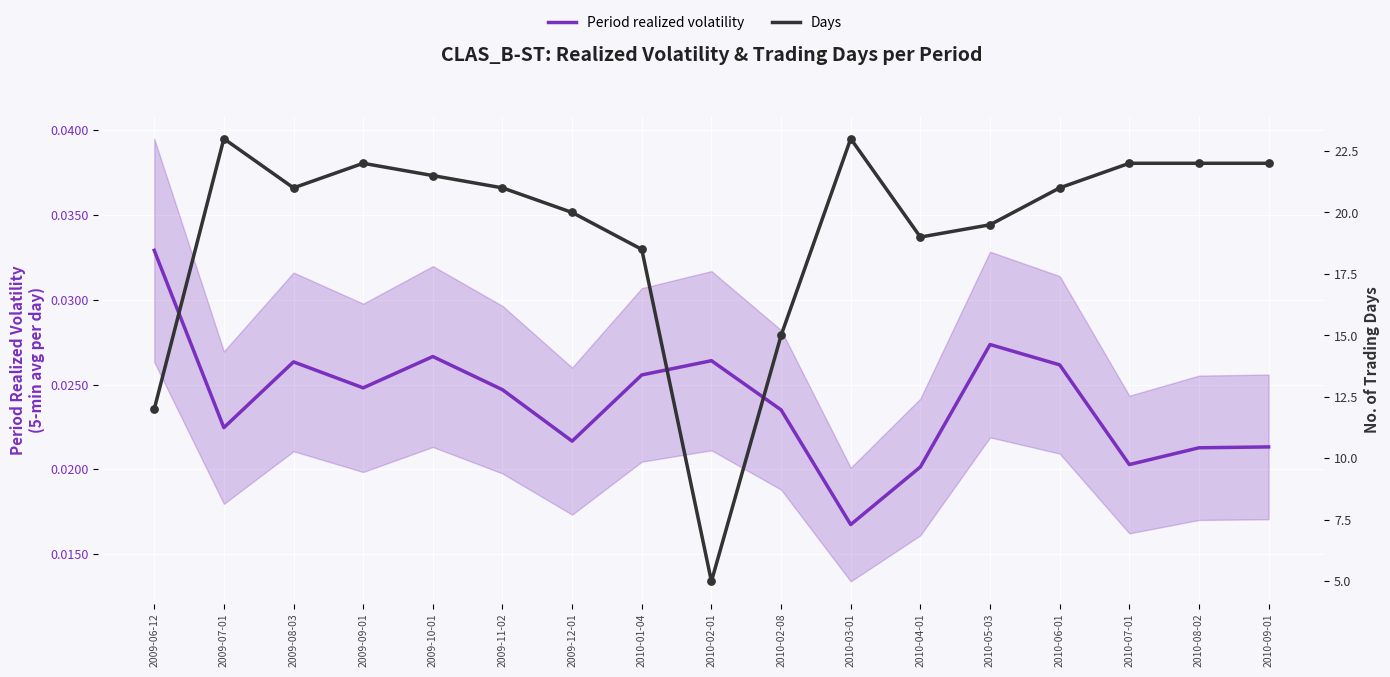

Which series reaches the minimum Y coordinate?

Period realized volatility